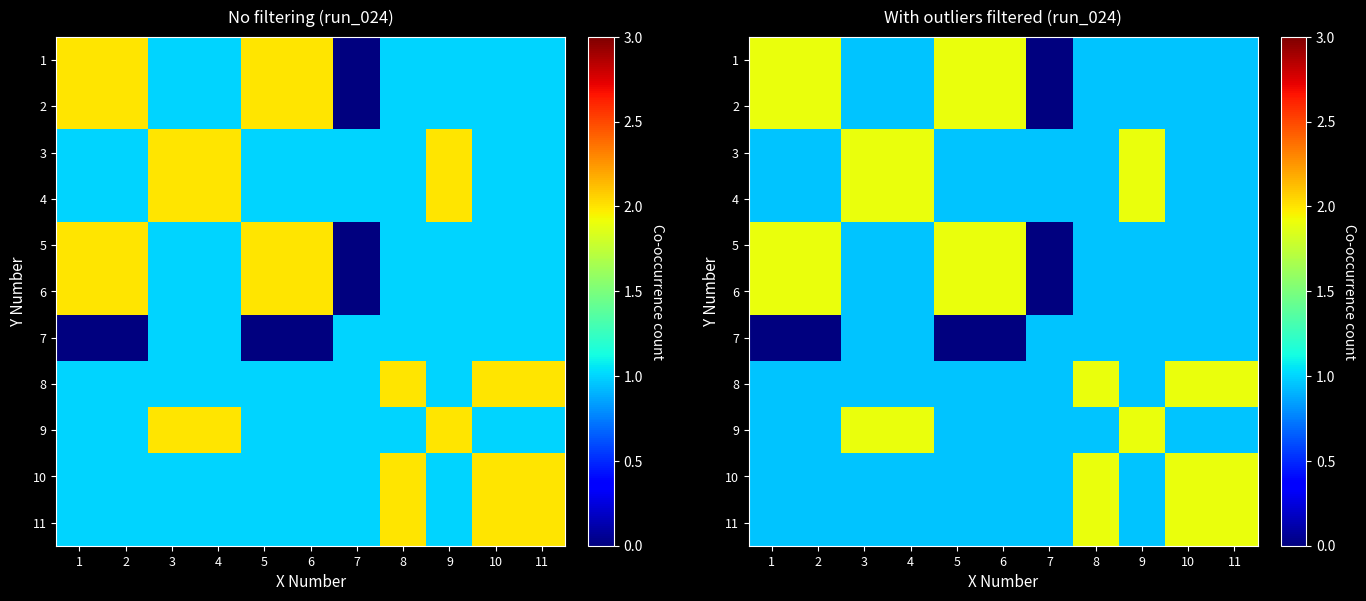

What is the maximum value for 9?

1.9